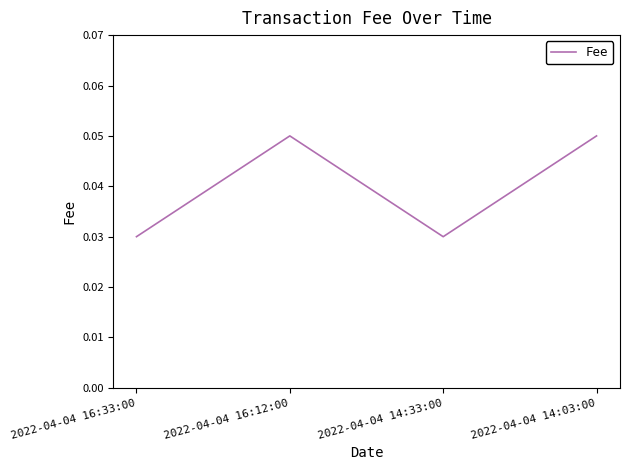

At which category does the data reach its first local valley?

2022-04-04 14:33:00